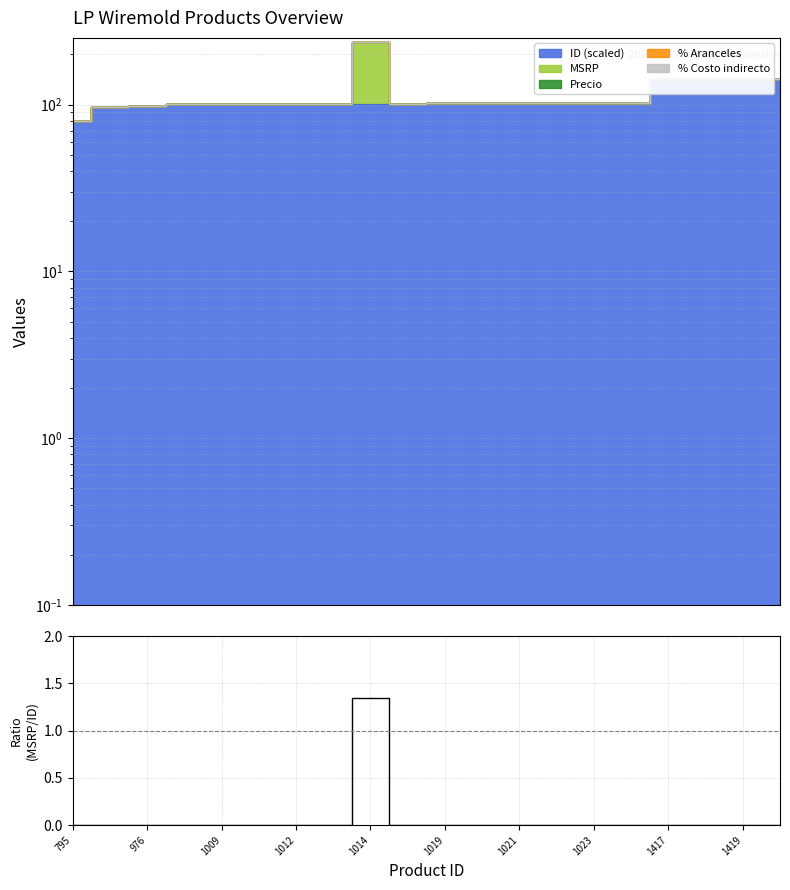

Which label corresponds to the smallest value in the chart?

795